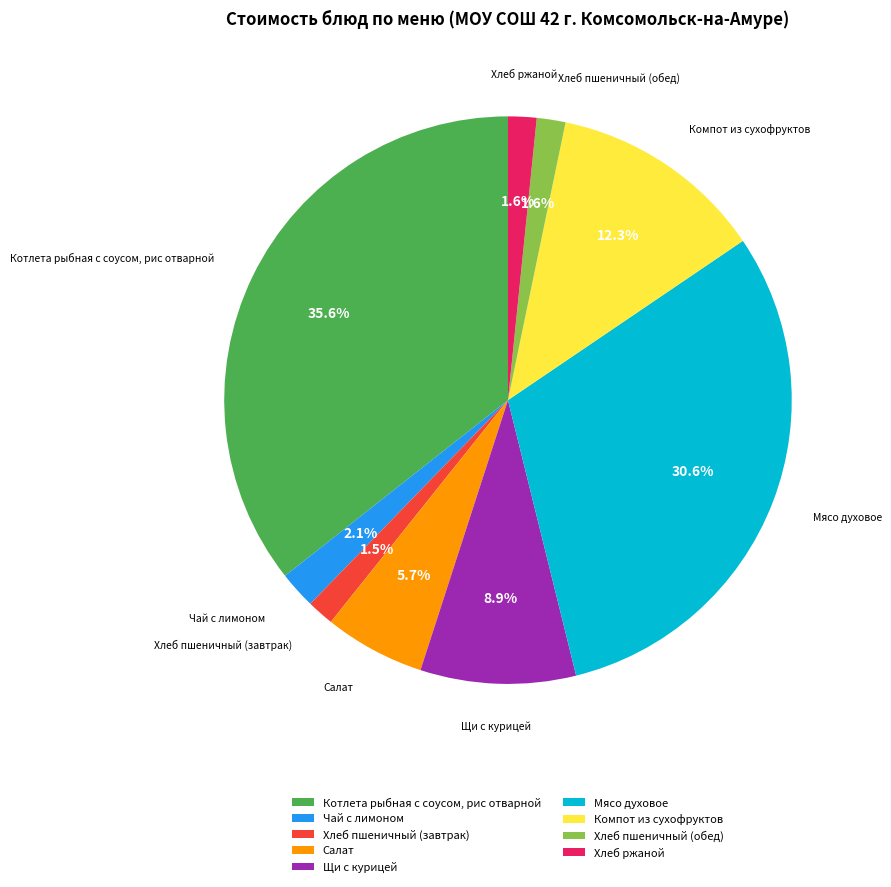

Combined, what portion of the pie is Компот из сухофруктов and Хлеб пшеничный (завтрак)?

13.8%